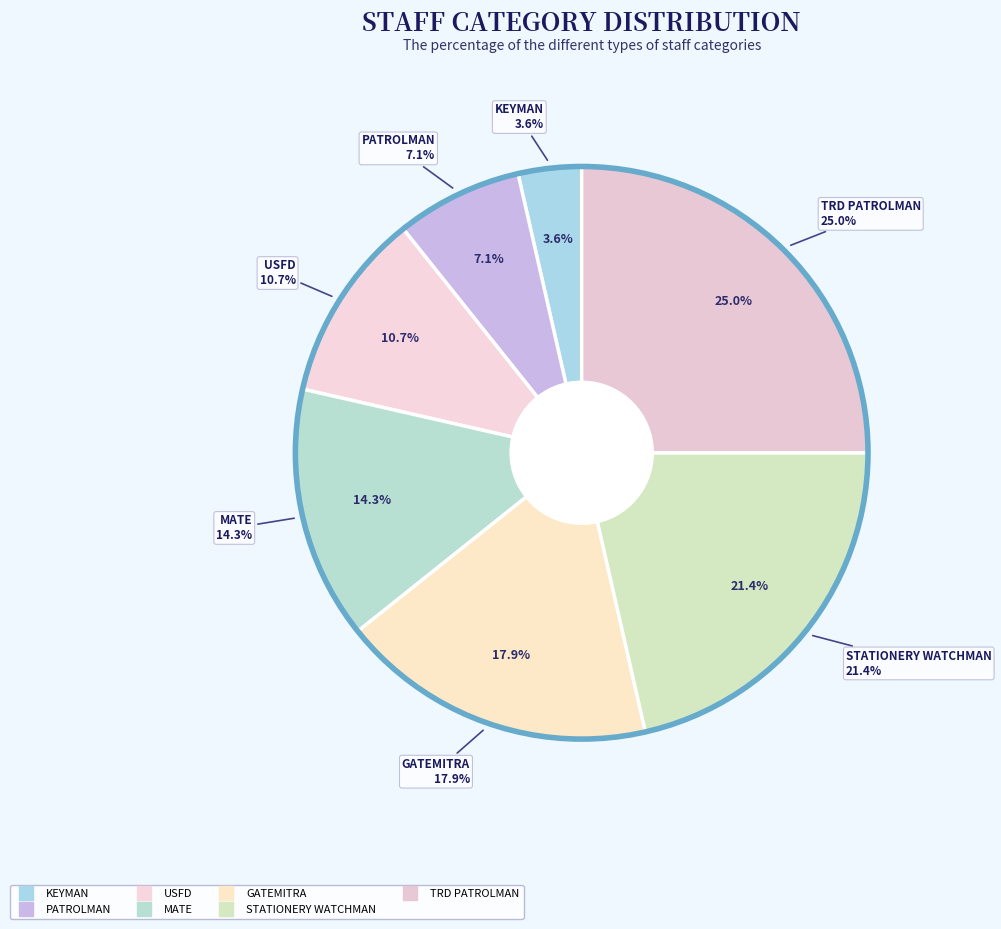

To the nearest percent, what portion does STATIONERY WATCHMAN represent?

21%